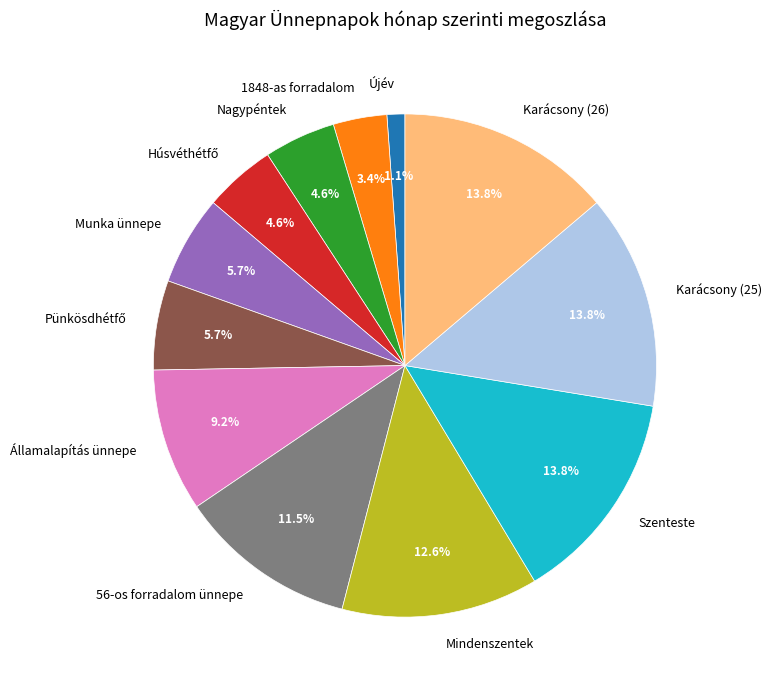

Combined, do Munka ünnepe and Újév account for over 50%?

No